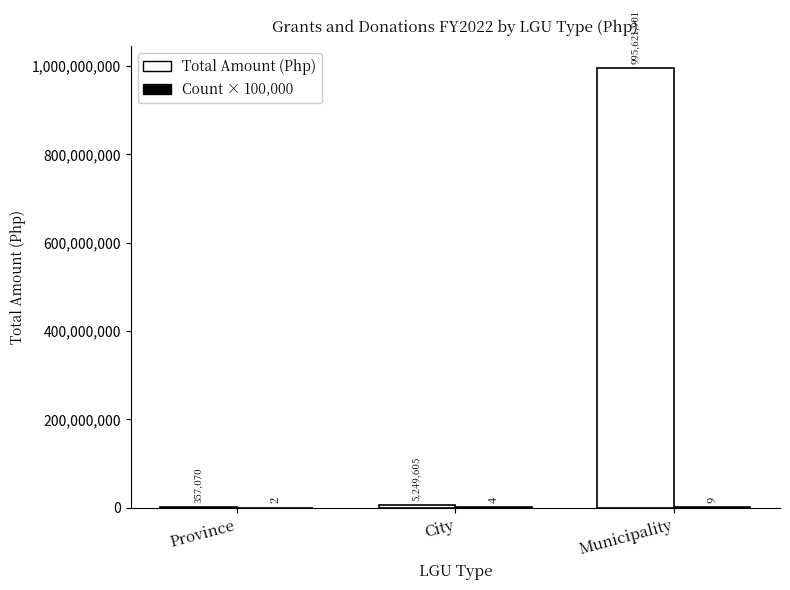

At which category is the sum across all series the highest?

Municipality